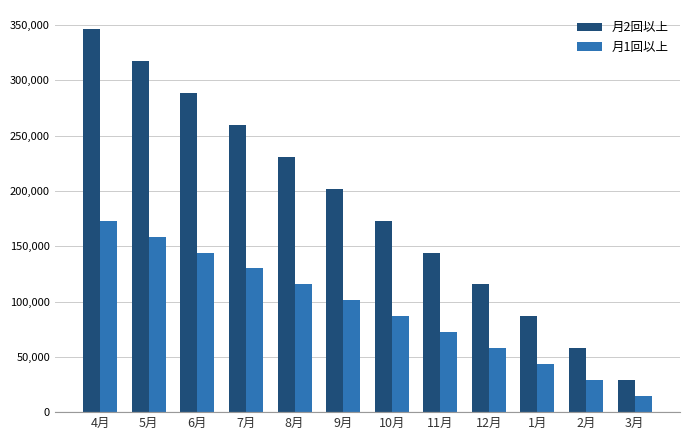

Reading right to left, extract all data points from this chart.

月2回以上: 28900	57800	86600	115500	144300	173200	202100	230900	259800	288600	317500	346300
月1回以上: 14500	28900	43300	57800	72200	86600	101100	115500	129900	144300	158800	173200